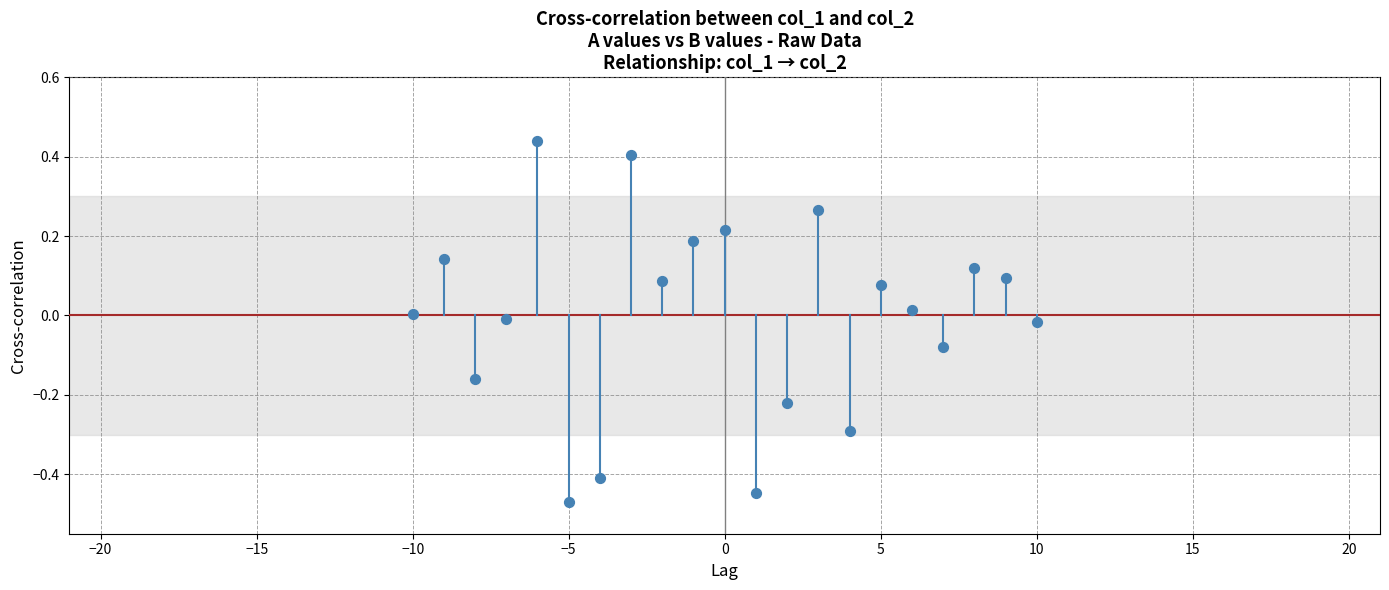

What is the range of X values (max minus min)?

20.0